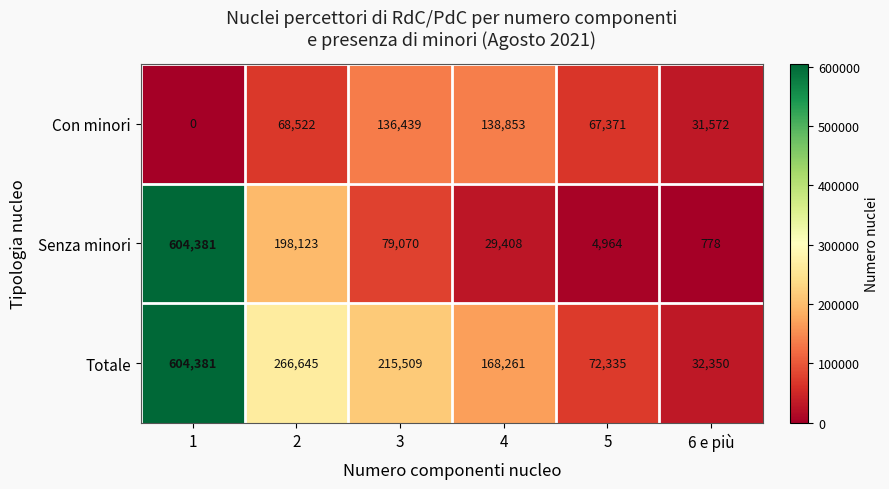

At which label does Senza minori reach its minimum?

6 e più